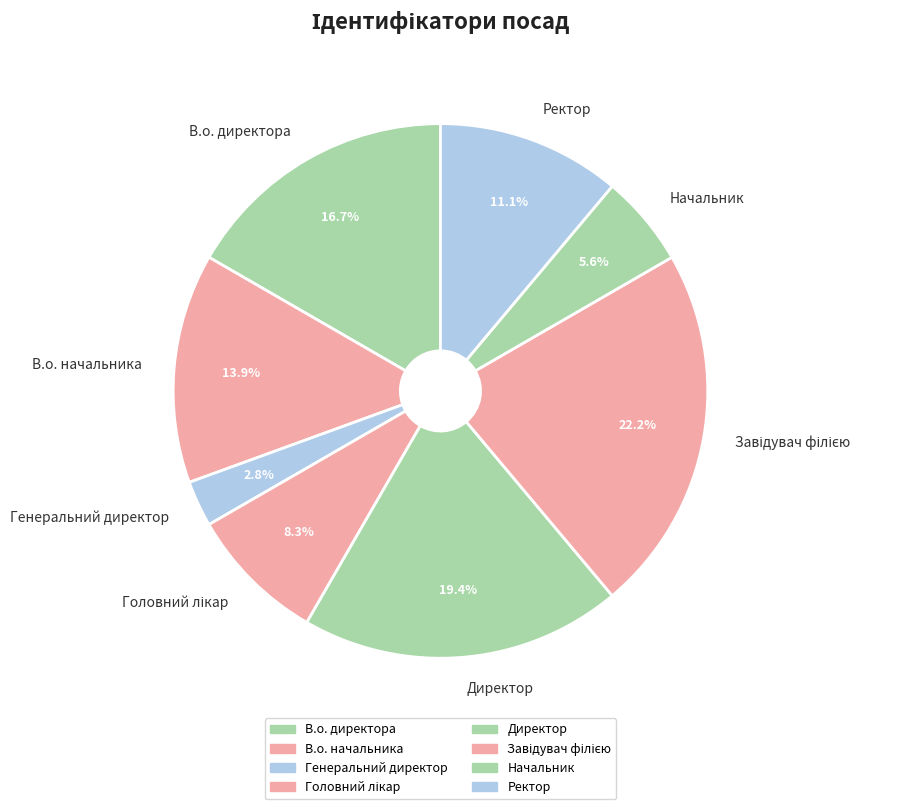

How many segments does this pie chart have?

8